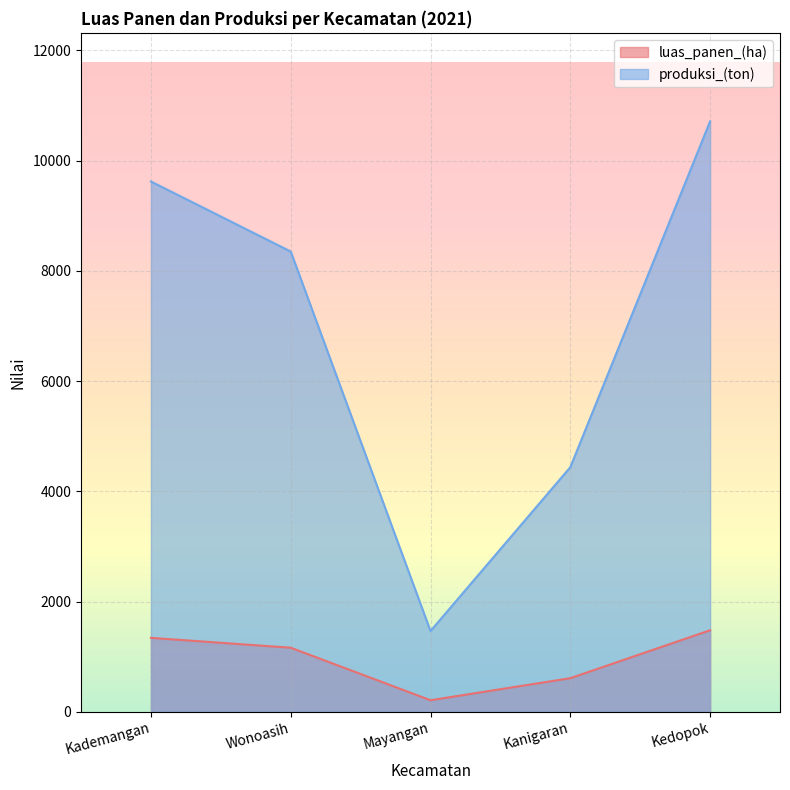

Reading left to right, extract all data points from this chart.

luas_panen_(ha): 1341.0	1162.0	209.0	609.0	1479.0
produksi_(ton): 9621.7	8351.3	1464.7	4437.8	10712.4